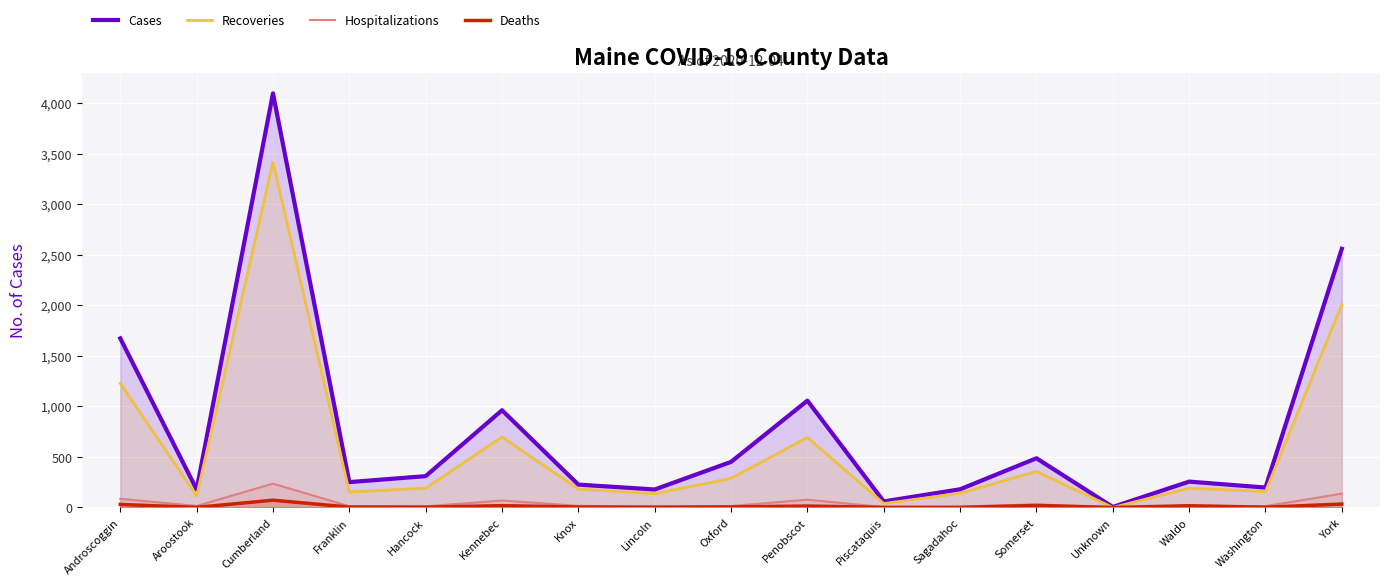

Reading right to left, what are all the values shown in this chart?

Cases: York=2559	Washington=197	Waldo=256	Unknown=5	Somerset=487	Sagadahoc=180	Piscataquis=60	Penobscot=1057	Oxford=451	Lincoln=178	Knox=226	Kennebec=962	Hancock=310	Franklin=251	Cumberland=4097	Aroostook=178	Androscoggin=1673
Recoveries: York=2007	Washington=158	Waldo=191	Unknown=0	Somerset=357	Sagadahoc=140	Piscataquis=39	Penobscot=693	Oxford=288	Lincoln=136	Knox=182	Kennebec=698	Hancock=191	Franklin=153	Cumberland=3417	Aroostook=115	Androscoggin=1228
Hospitalizations: York=137	Washington=13	Waldo=17	Unknown=1	Somerset=31	Sagadahoc=10	Piscataquis=4	Penobscot=77	Oxford=14	Lincoln=11	Knox=16	Kennebec=69	Hancock=11	Franklin=12	Cumberland=236	Aroostook=15	Androscoggin=86
Deaths: York=34	Washington=2	Waldo=17	Unknown=0	Somerset=20	Sagadahoc=0	Piscataquis=1	Penobscot=14	Oxford=5	Lincoln=2	Knox=4	Kennebec=18	Hancock=3	Franklin=4	Cumberland=72	Aroostook=1	Androscoggin=30